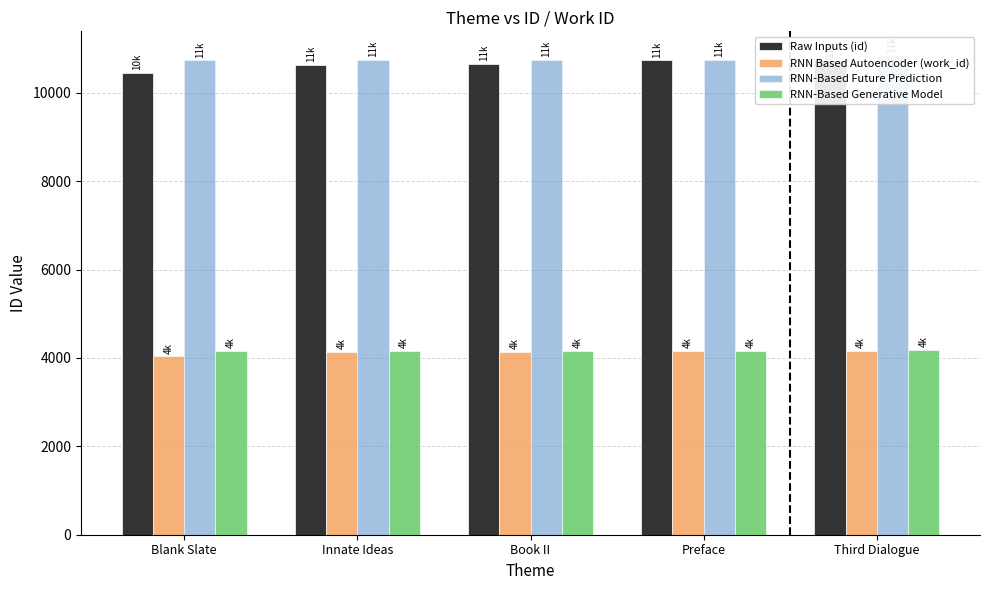

What are all the series names shown in the legend?

Raw Inputs (id), RNN Based Autoencoder (work_id), RNN-Based Future Prediction, RNN-Based Generative Model